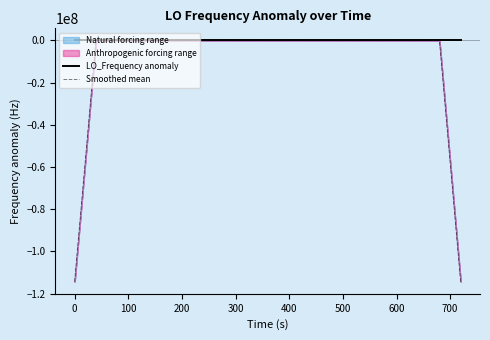

What is the minimum value for Smoothed mean?

-114418798.5